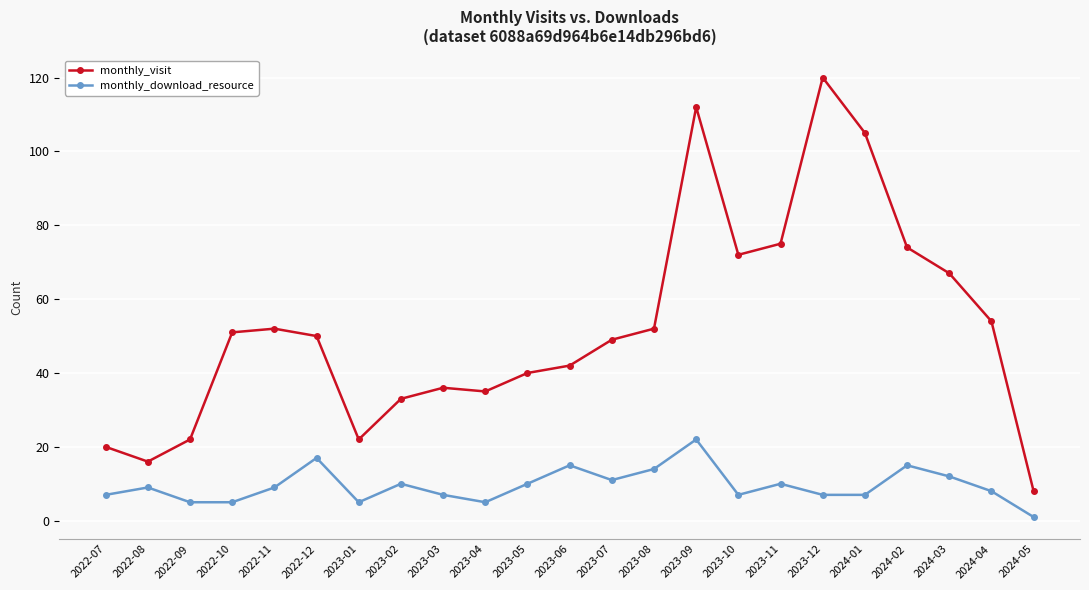

How many lines are shown in the chart?

2